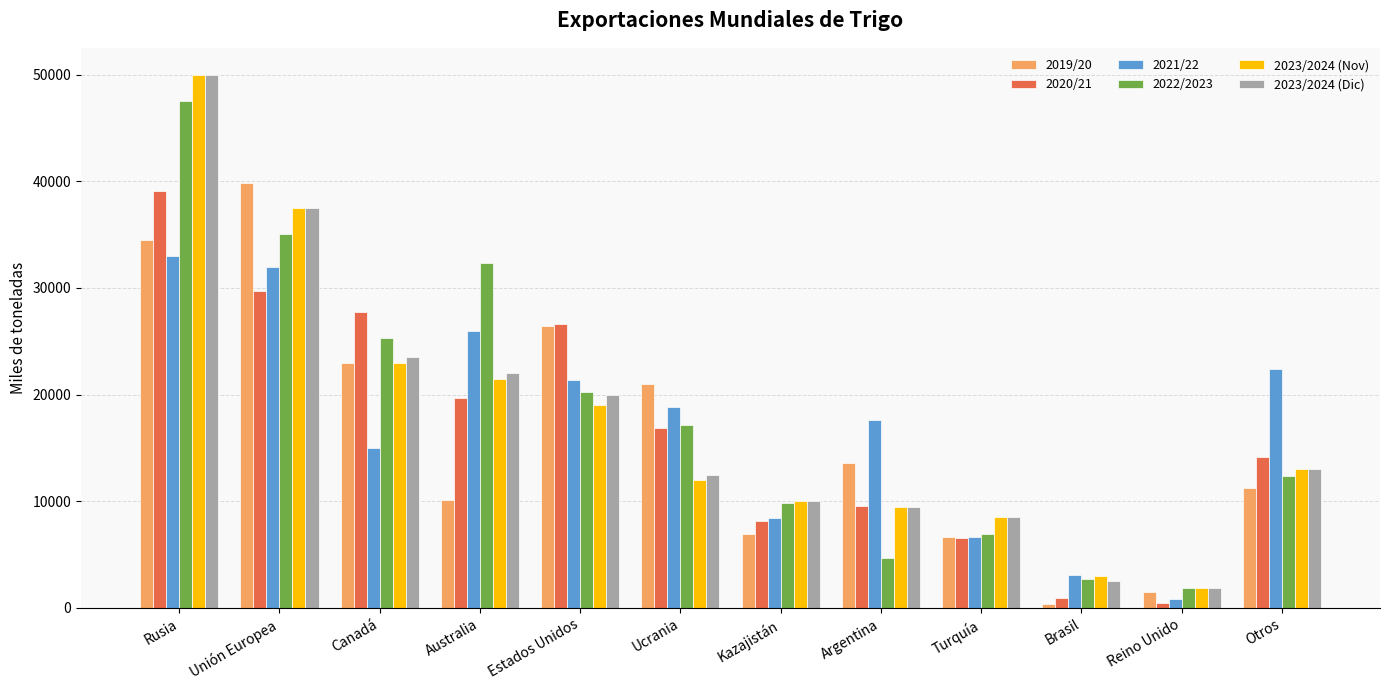

What position from the right is Kazajistán?

6